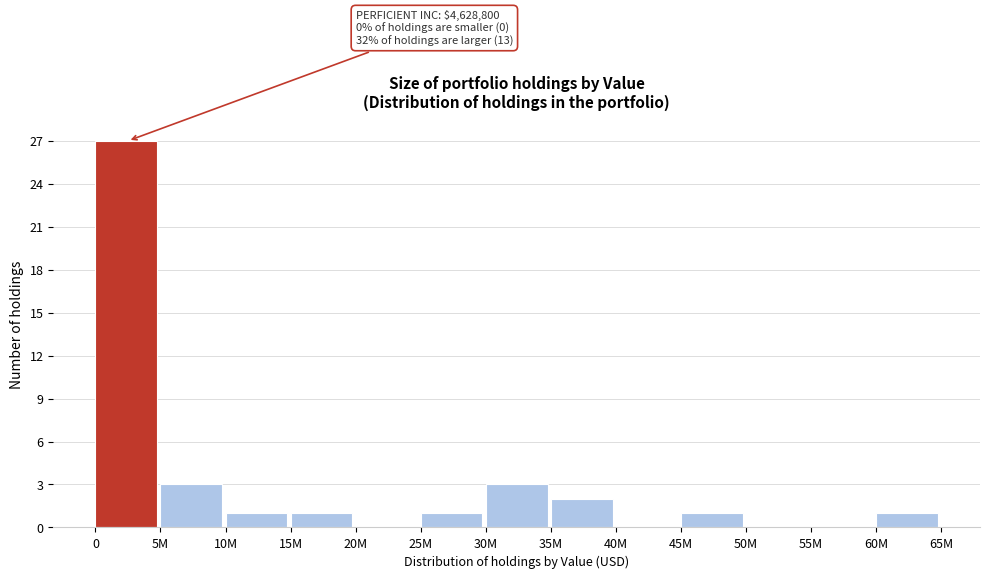

Reading left to right, extract all data points from this chart.

0=27	5M=3	10M=1	15M=1	20M=0	25M=1	30M=3	35M=2	40M=0	45M=1	50M=0	55M=0	60M=1